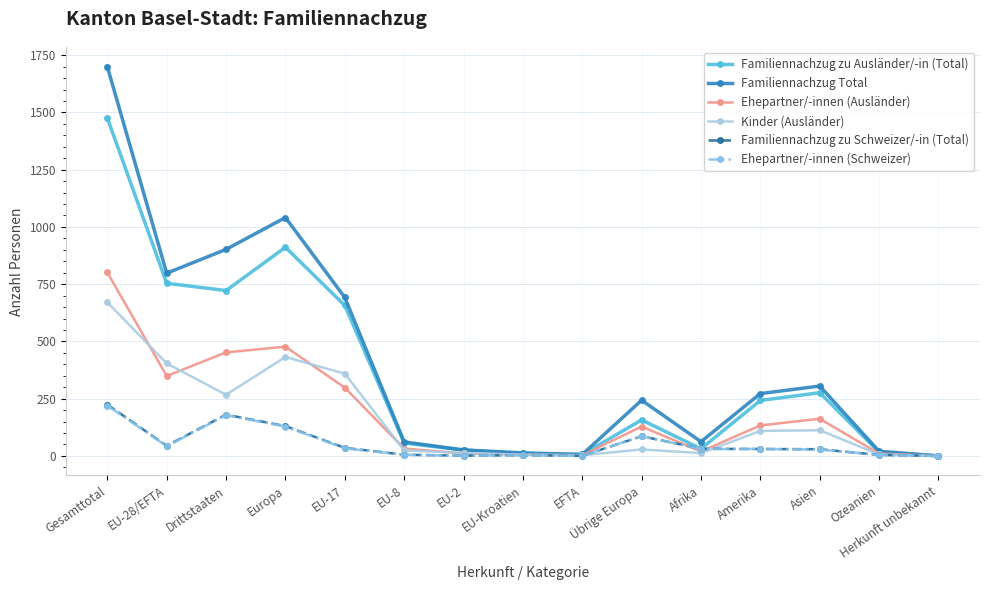

What is the difference between the second highest and minimum values in the Familiennachzug zu Schweizer/-in (Total) series?

180